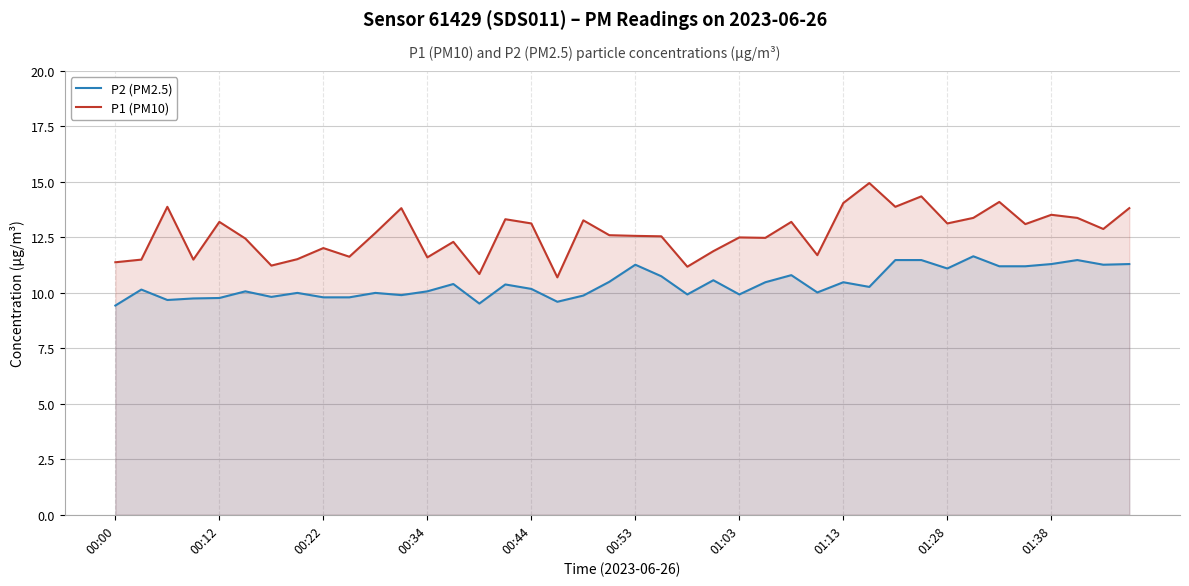

Which series has the largest total across all categories?

P1 (PM10)